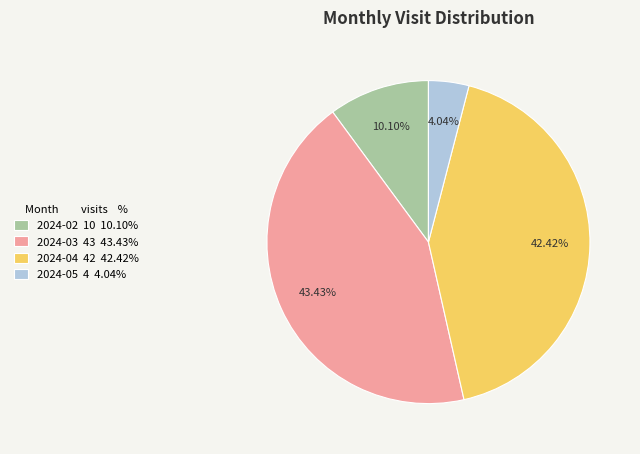

Do 2024-05 4 4.04% and 2024-02 10 10.10% together represent more than half of the pie?

No